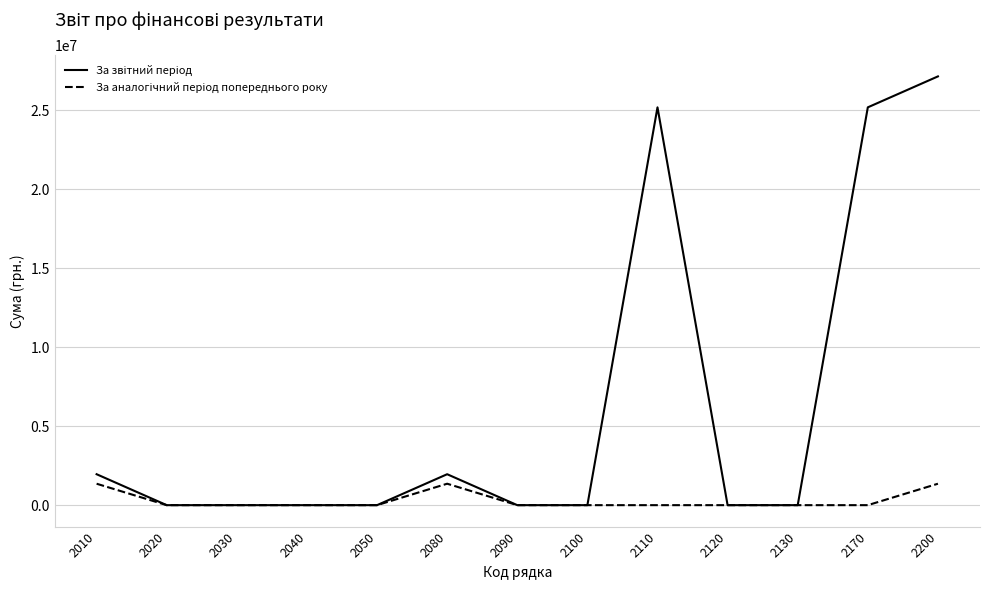

At which category is the sum across all series the highest?

2200